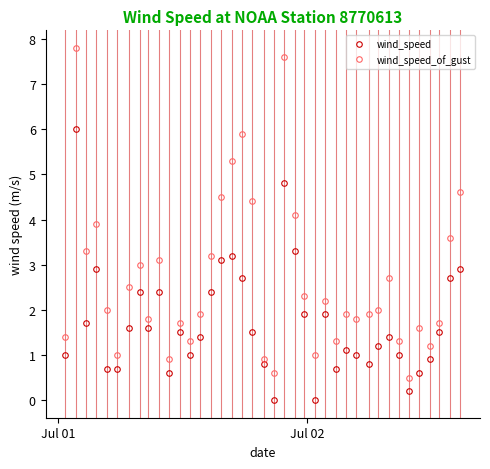

In wind_speed, how many points are higher than both neighbors (excluding endpoints)?

10